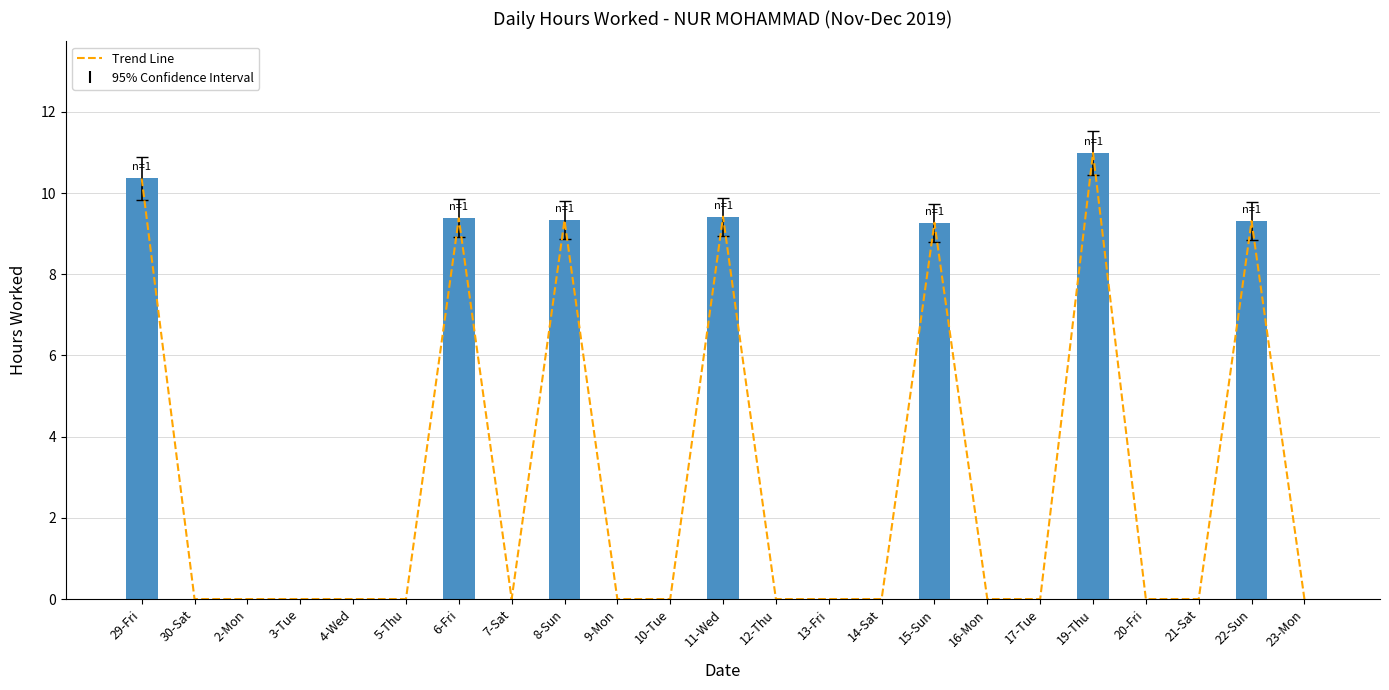

What is the label of the 19th bar from the left?

19-Thu